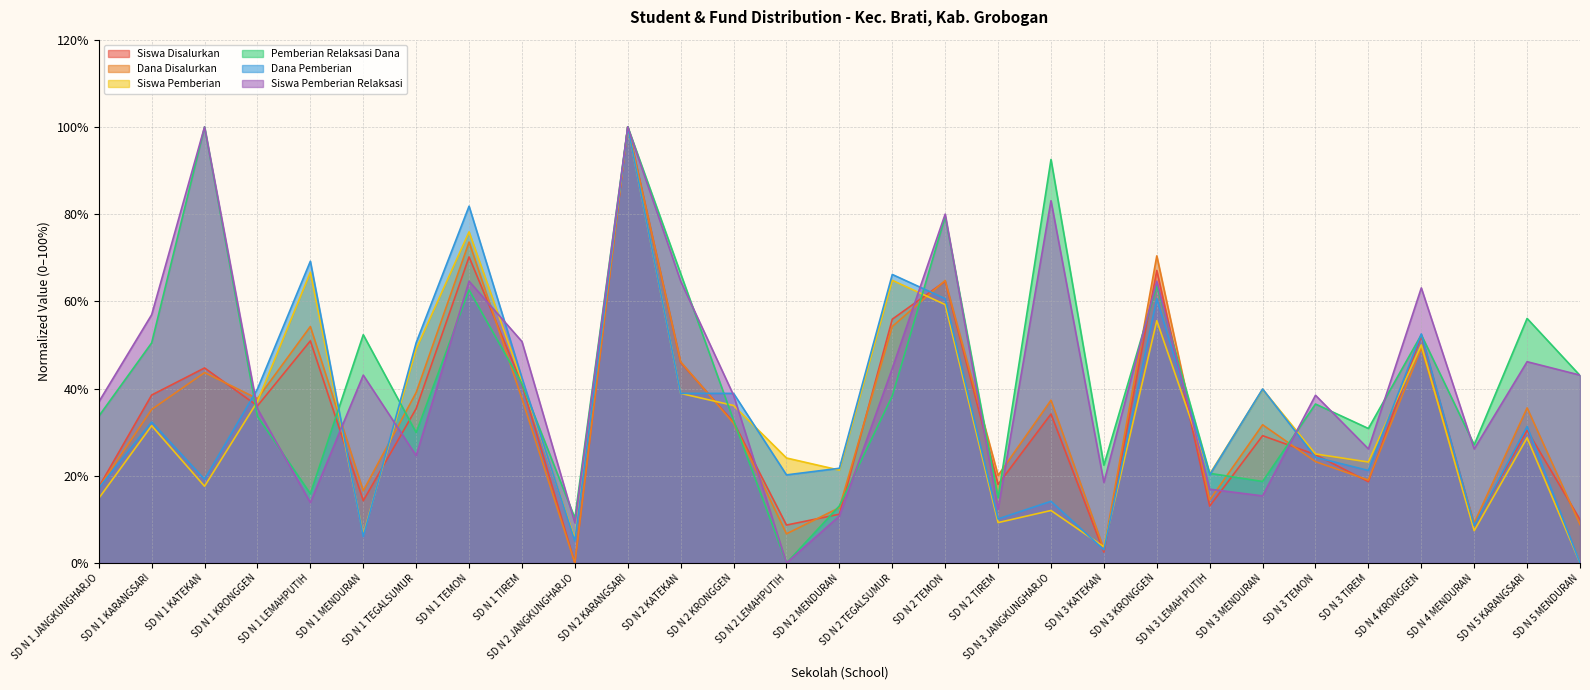

What is the approximate value of Pemberian Relaksasi Dana at SD N 1 TIREM?

41.1